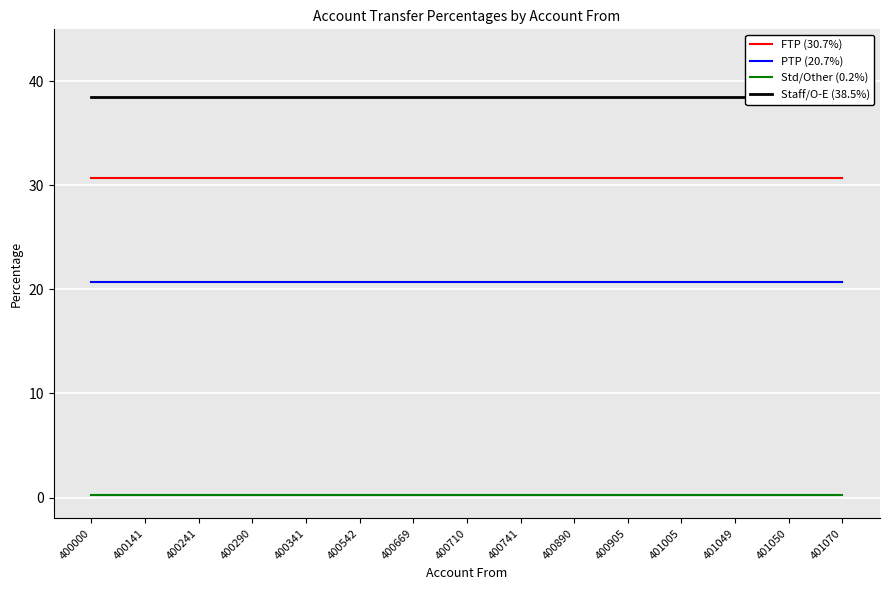

List the series in order of their overall mean, lowest first.

Std/Other (0.2%), PTP (20.7%), FTP (30.7%), Staff/O-E (38.5%)